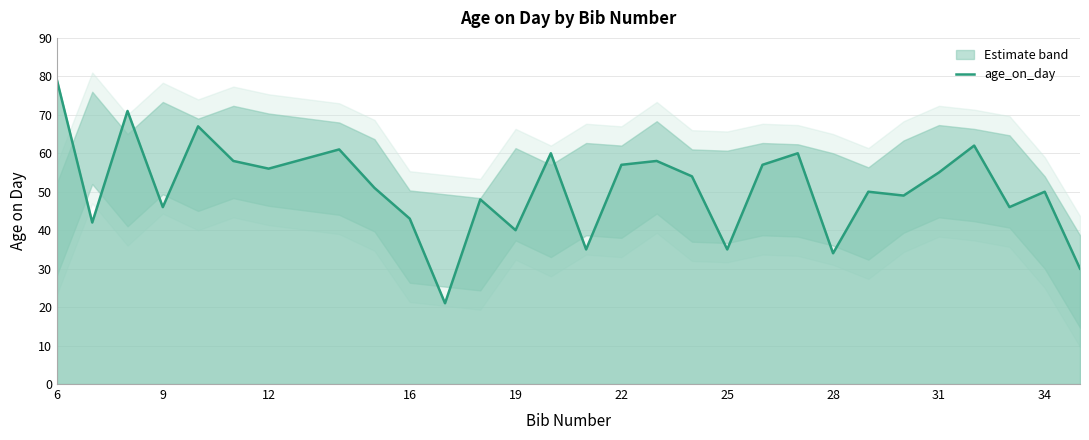

How many interior local valleys (lower than both neighbors) does the data have?

10